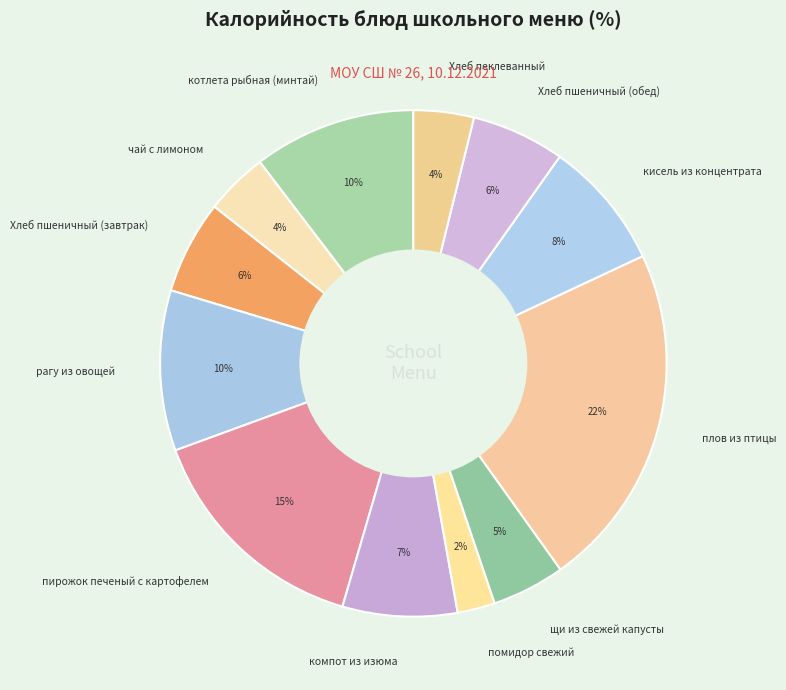

Is there a majority slice in this chart?

No